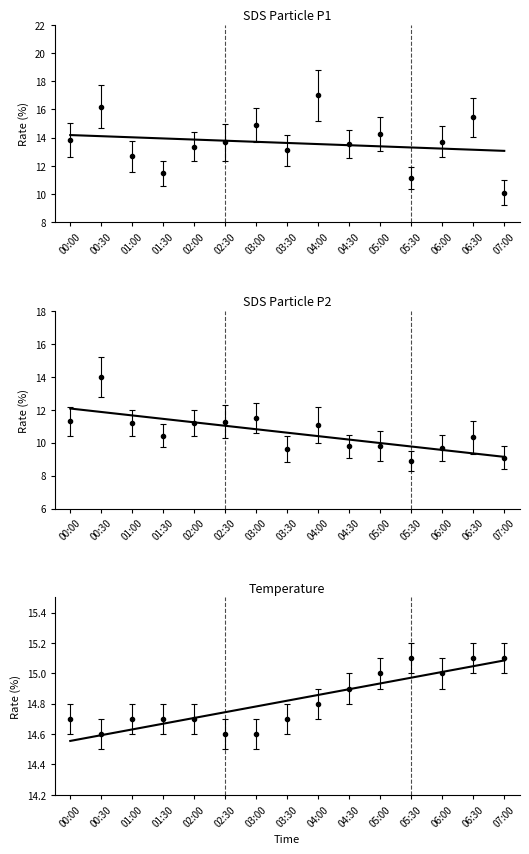

At how many categories does at least one series exceed 14?

15